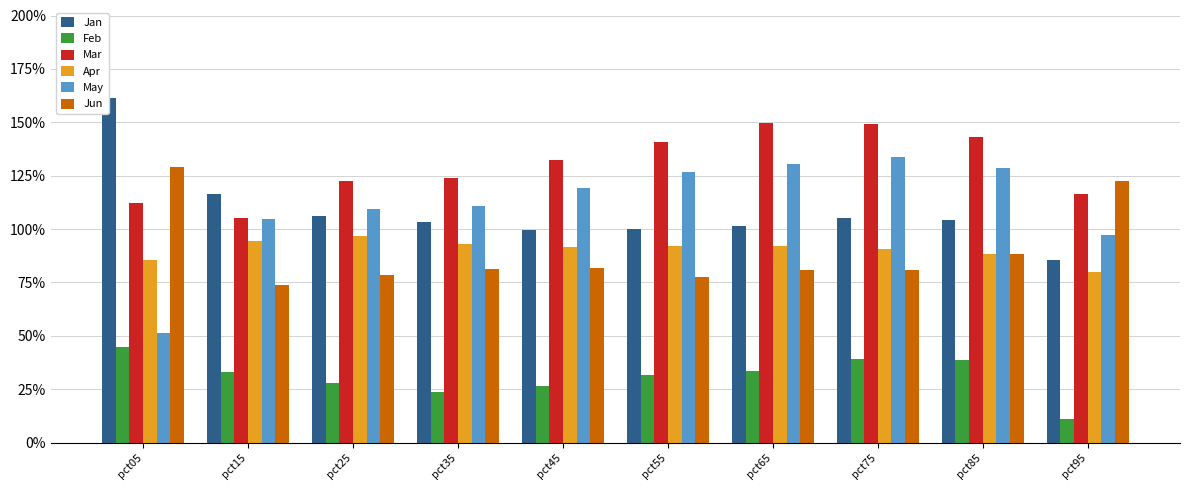

What are all the series names shown in the legend?

Jan, Feb, Mar, Apr, May, Jun